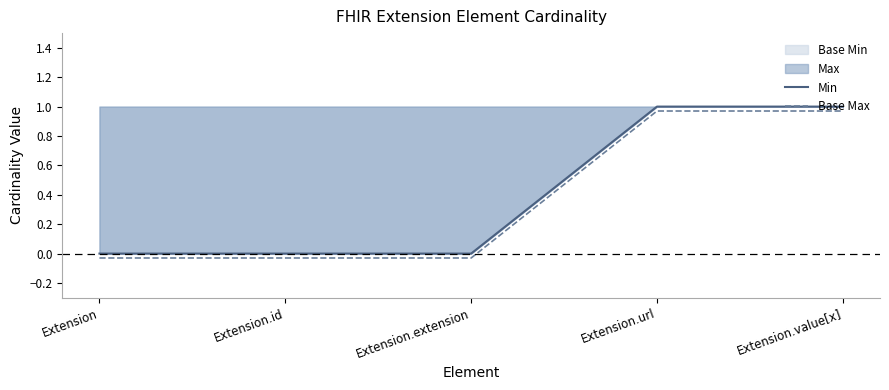

Rank the categories by Min value from lowest to highest.

Extension, Extension.id, Extension.extension, Extension.url, Extension.value[x]